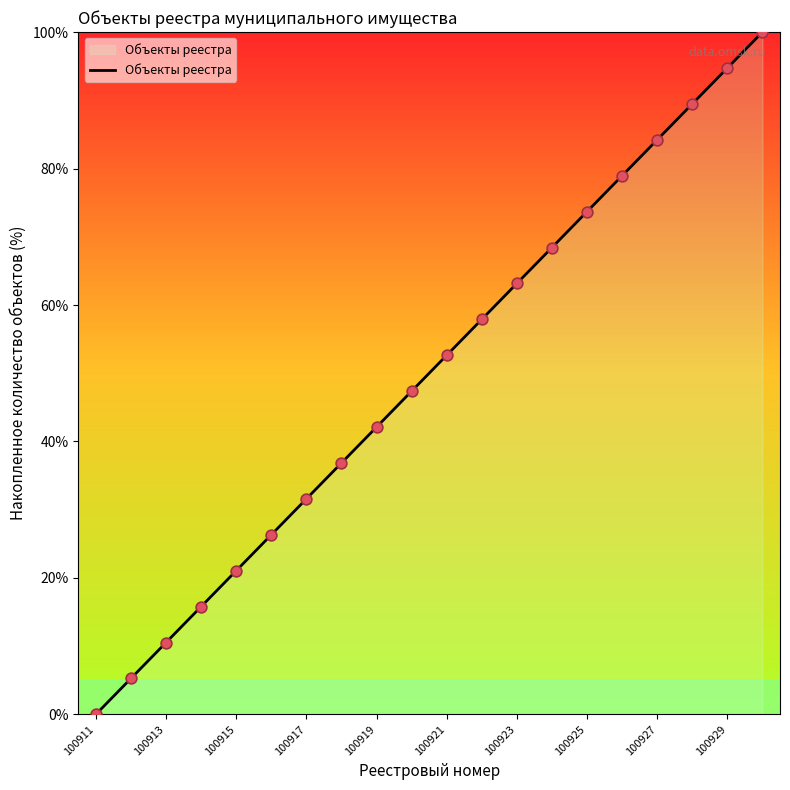

What is the maximum value shown in the chart?

100.0